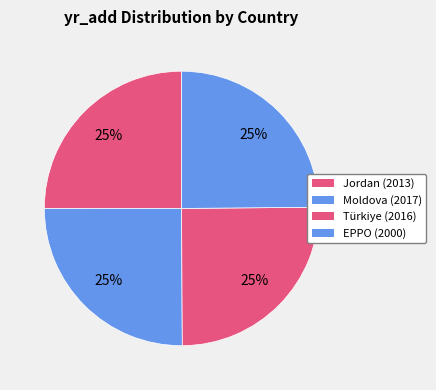

What percentage is NOT represented by EPPO?

75.1%